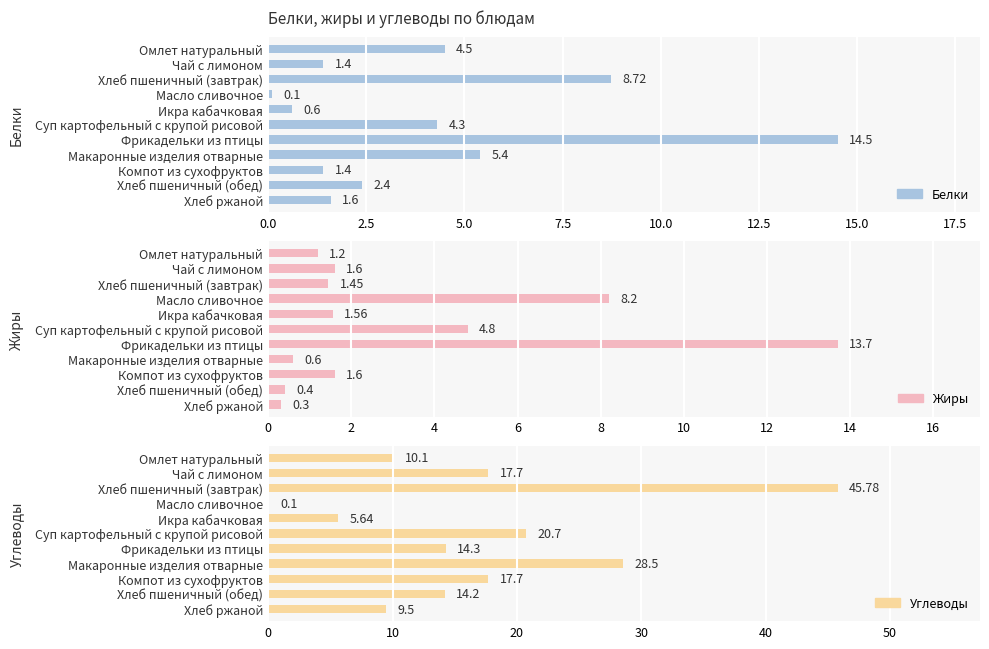

Reading left to right, what are all the values shown in this chart?

Белки: 4.5	1.4	8.7	0.1	0.6	4.3	14.5	5.4	1.4	2.4	1.6
Жиры: 1.2	1.6	1.4	8.2	1.6	4.8	13.7	0.6	1.6	0.4	0.3
Углеводы: 10.1	17.7	45.8	0.1	5.6	20.7	14.3	28.5	17.7	14.2	9.5